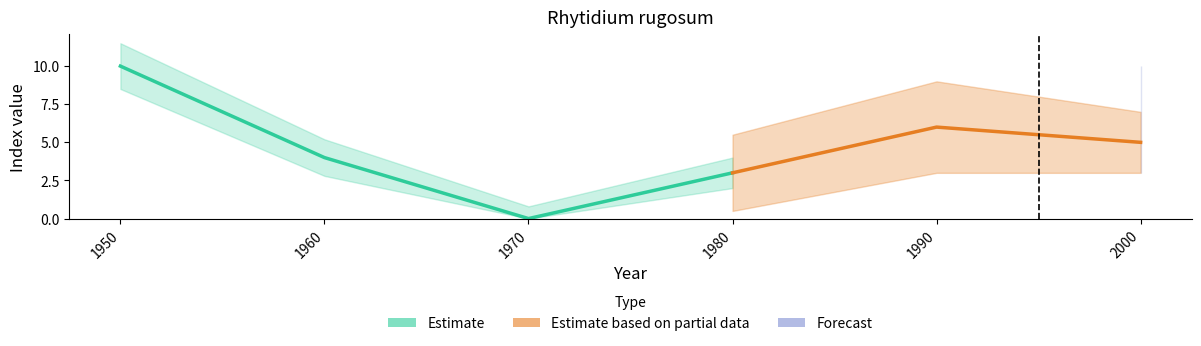

How many distinct data groups are displayed?

2